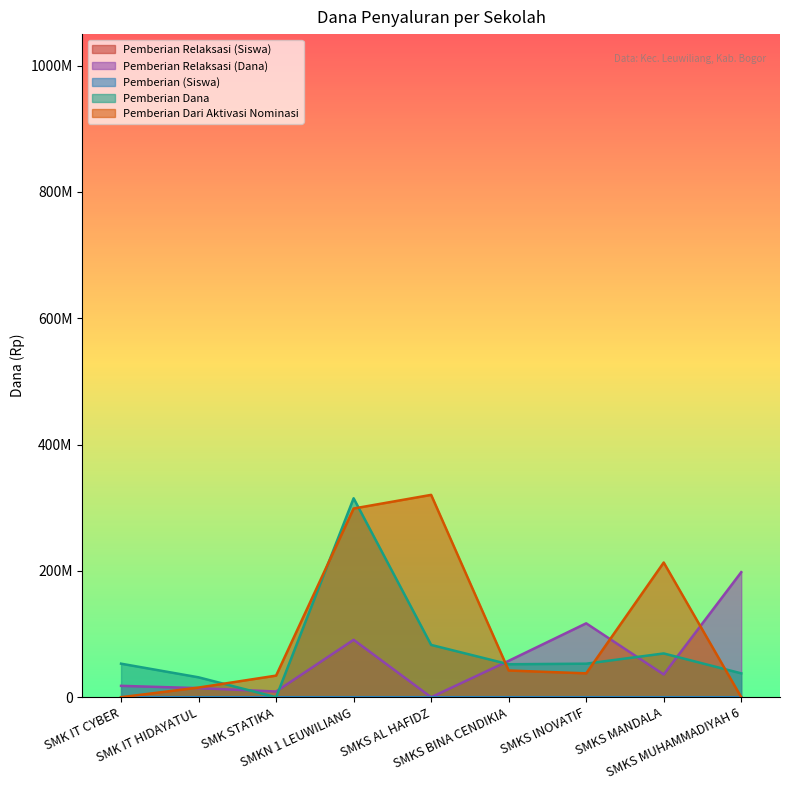

What is the label of the 2nd point from the right?

SMKS MANDALA